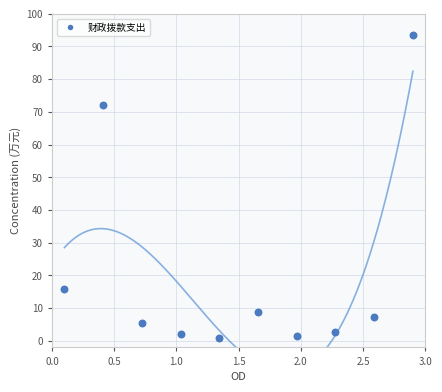

What Y value in the scatter plot is closest to 47?

72.0